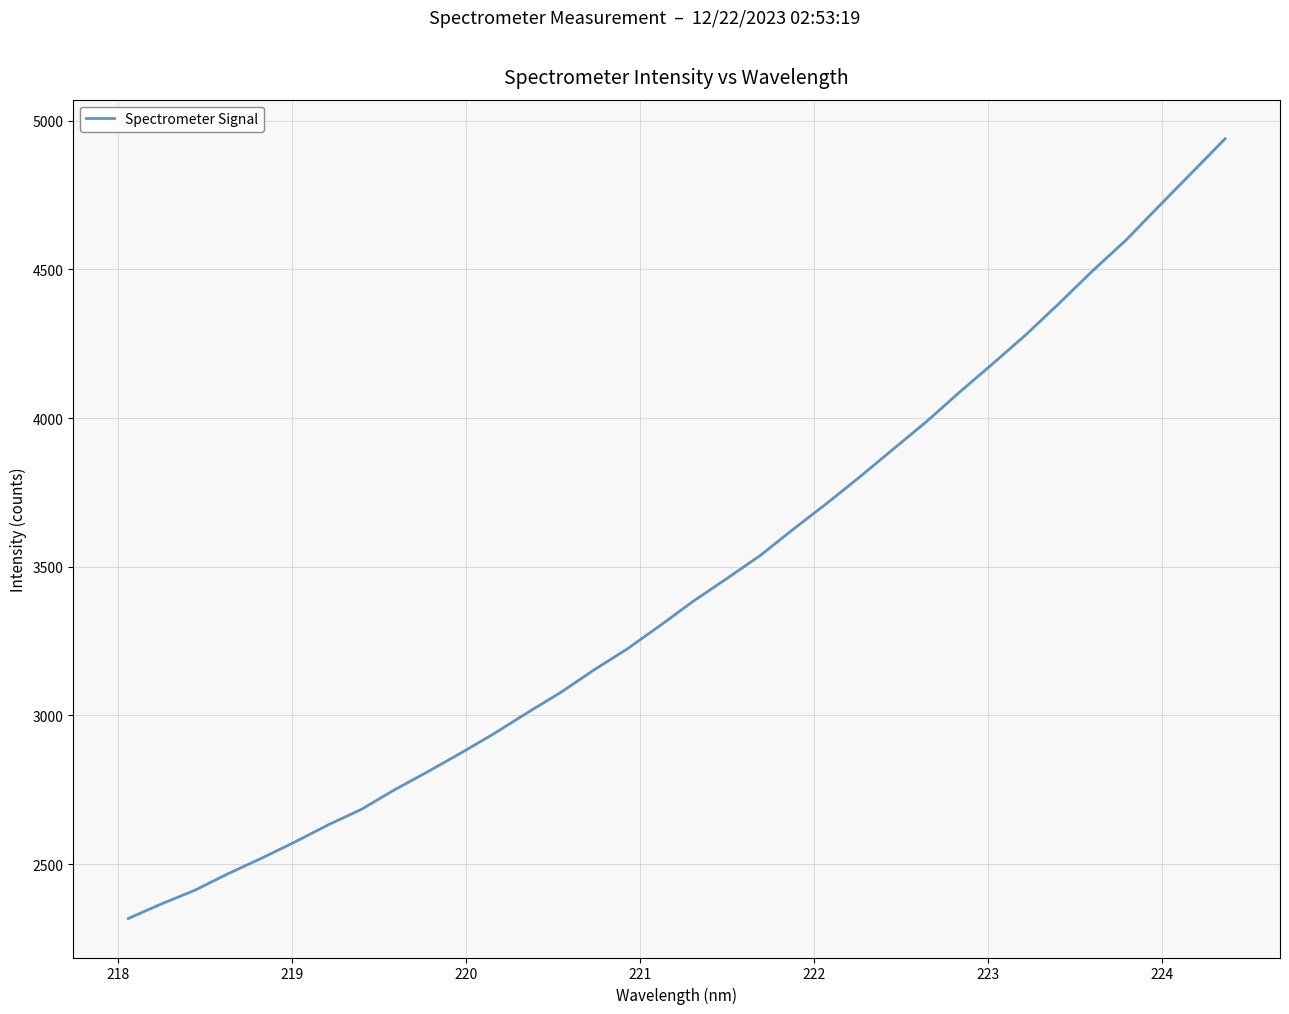

What is the minimum value shown in the chart?

2317.2